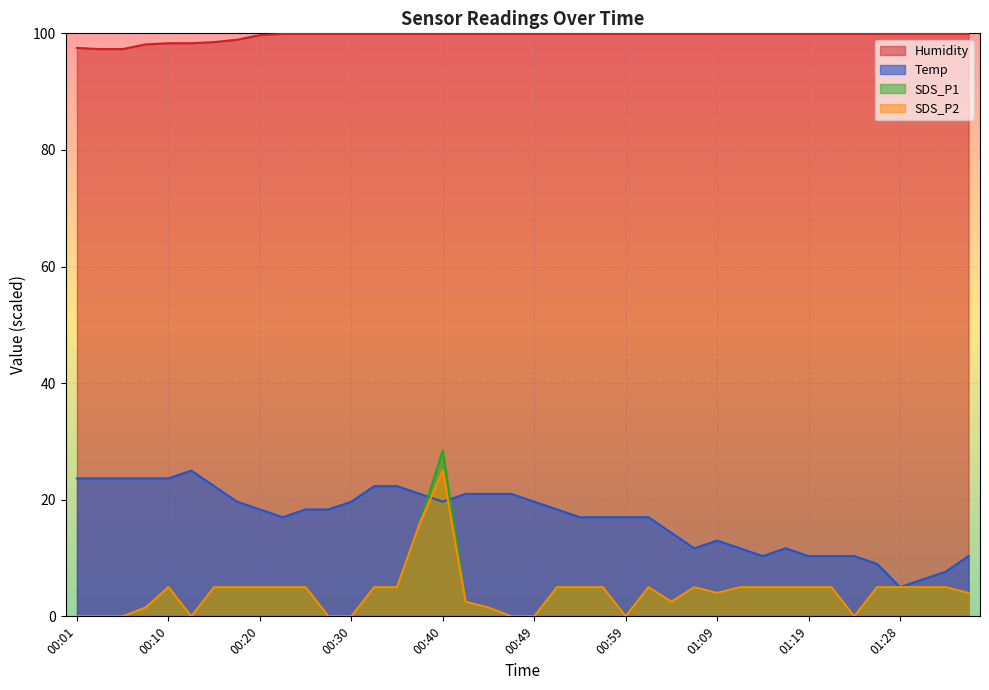

Is the value of SDS_P1 at 00:08 greater than the value of Temp at 01:24?

No